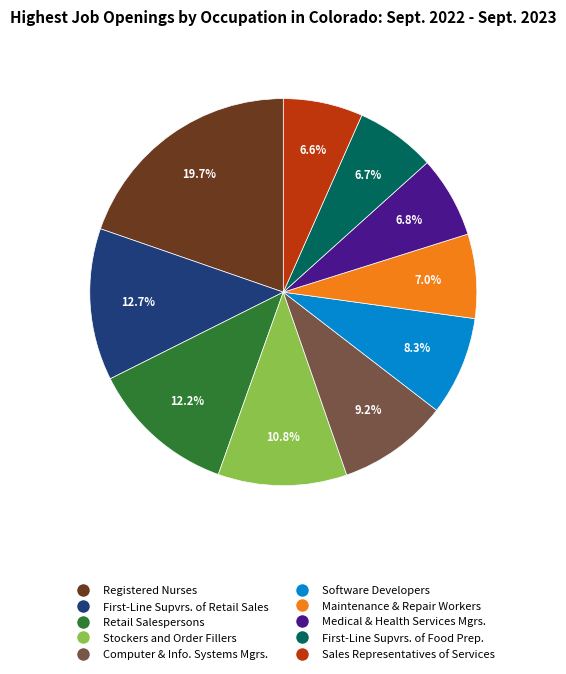

Approximately how many times larger is the value at Retail Salespersons compared to Stockers and Order Fillers?

1.1